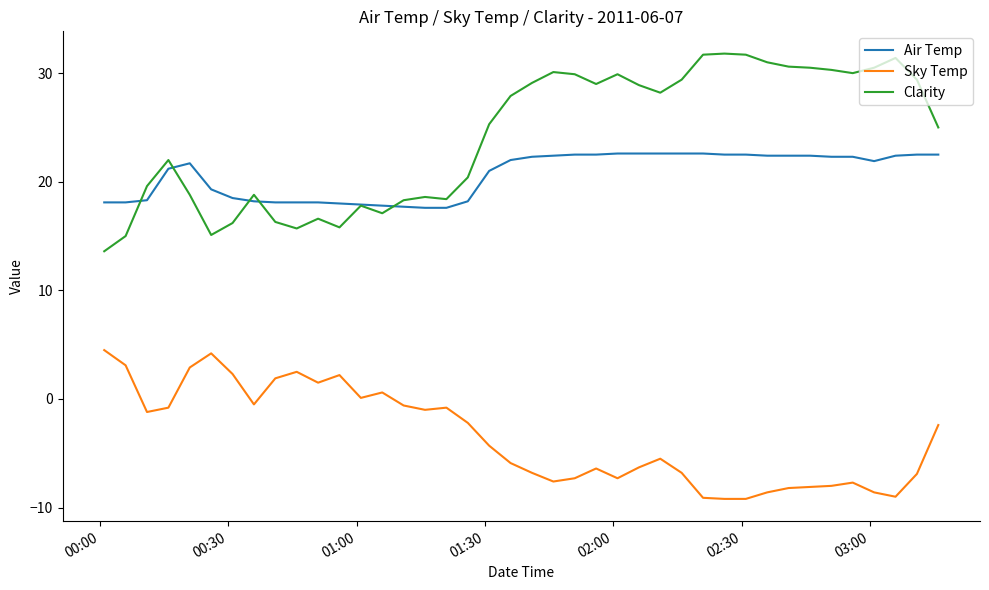

Which series ends up on top after the final intersection of Air Temp and Clarity?

Clarity